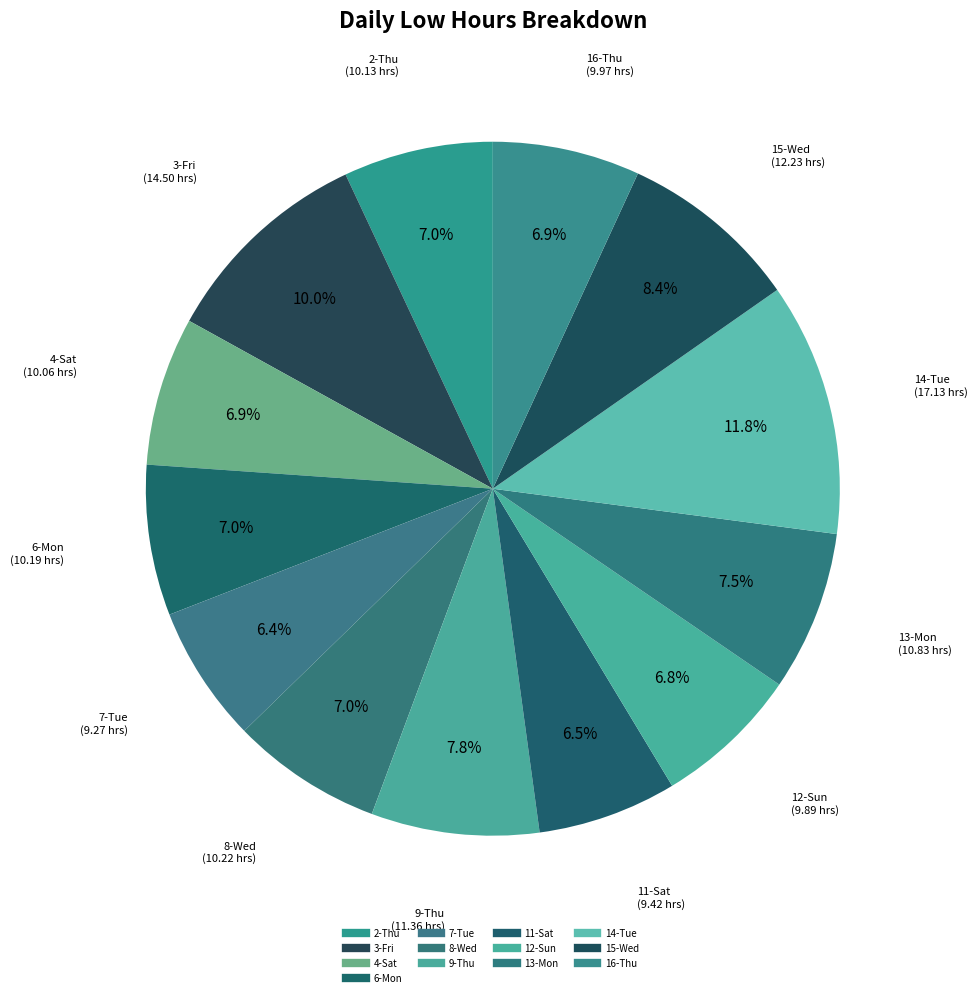

Count the number of slices in the pie.

13